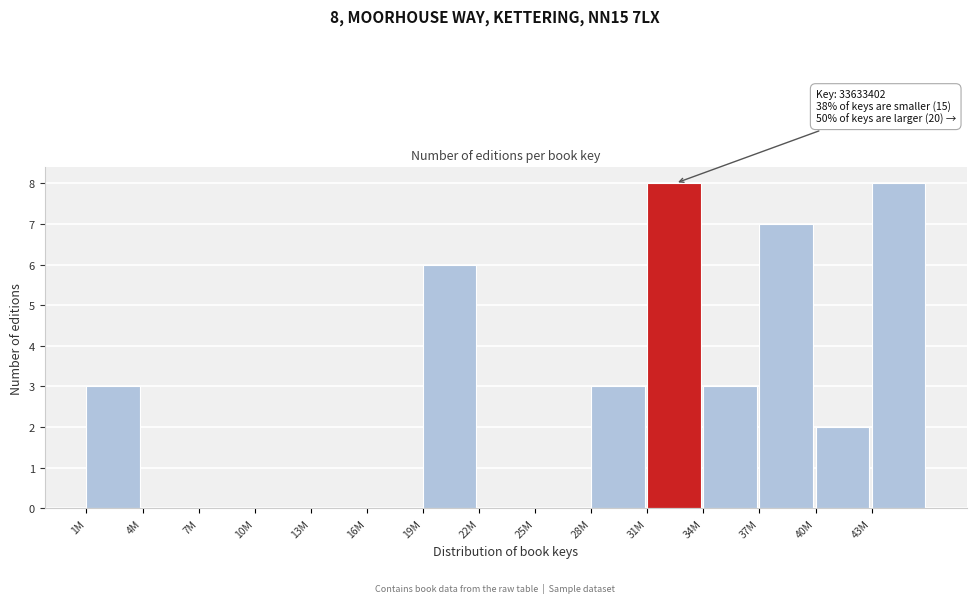

Reading left to right, extract all data points from this chart.

1M=3	4M=0	7M=0	10M=0	13M=0	16M=0	19M=6	22M=0	25M=0	28M=3	31M=8	34M=3	37M=7	40M=2	43M=8